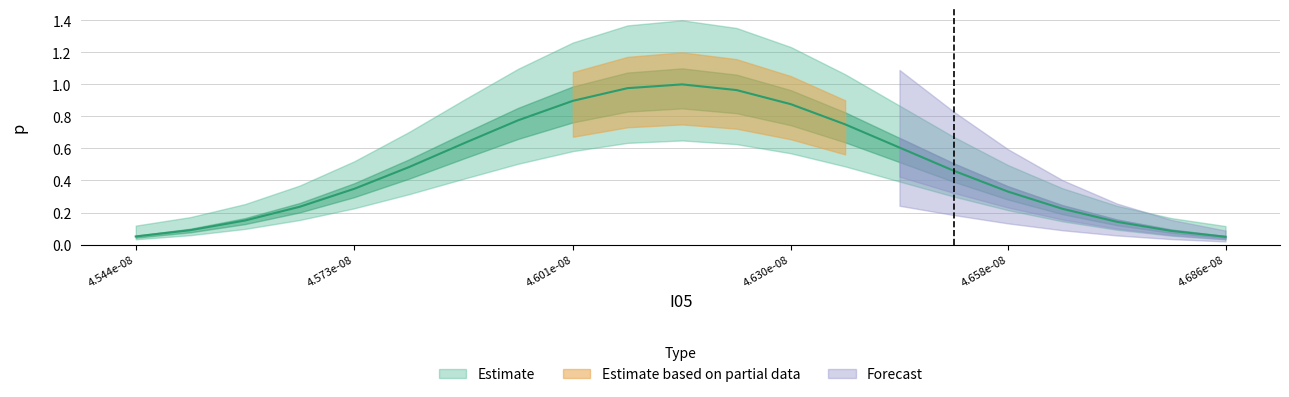

Reading left to right, extract all data points from this chart.

0.1	0.1	0.2	0.2	0.3	0.5	0.6	0.8	0.9	1.0	1.0	1.0	0.9	0.8	0.6	0.5	0.3	0.2	0.1	0.1	0.0